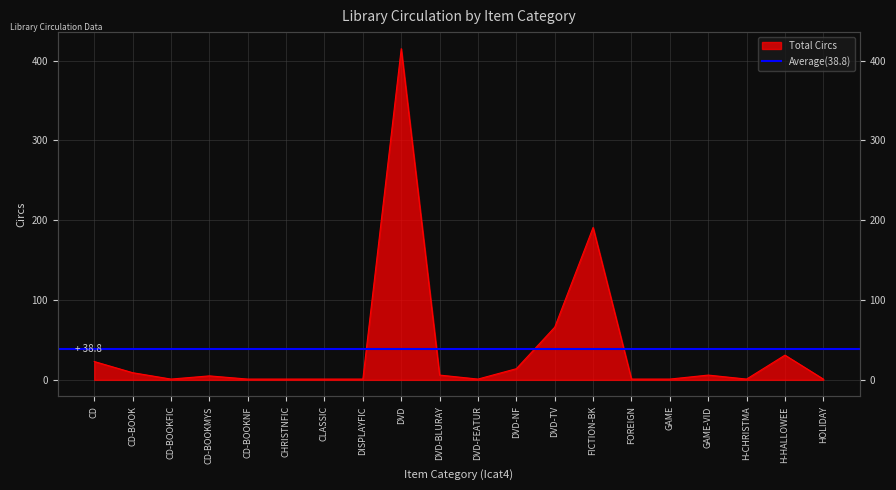

How many data points are above 5?

9